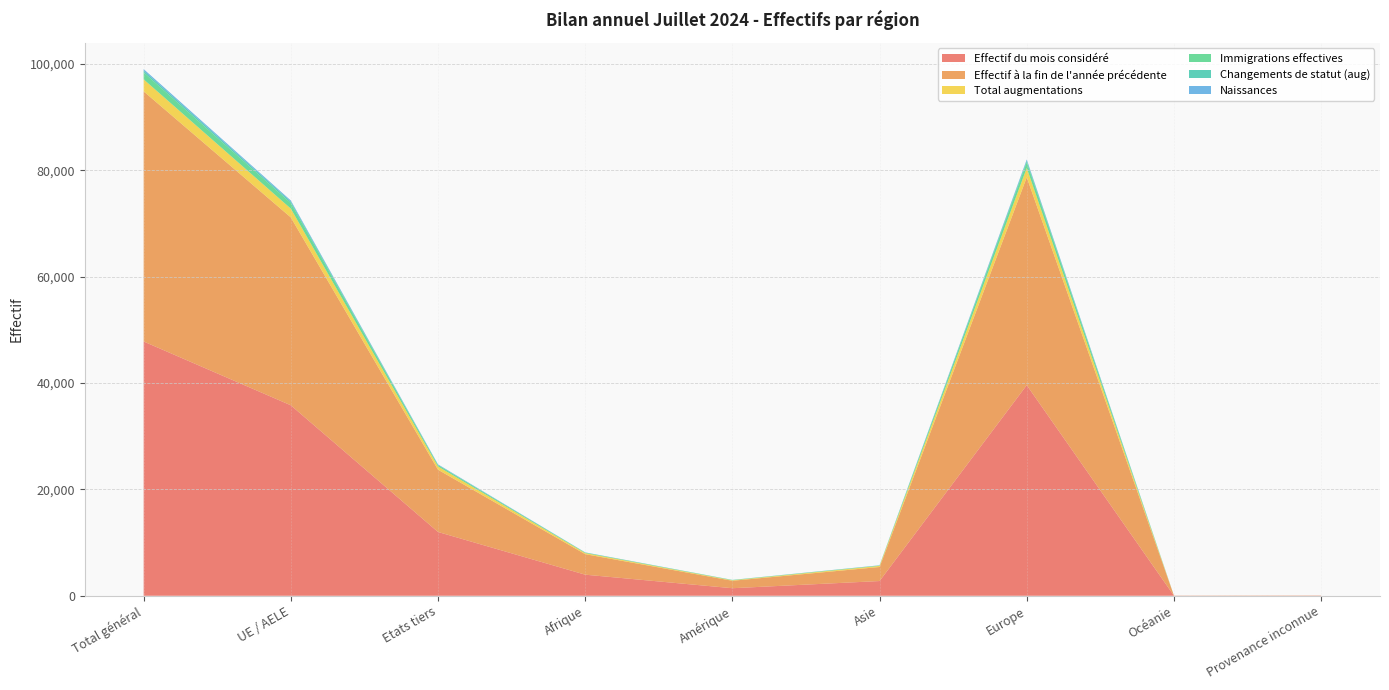

Reading right to left, list all the values displayed in this chart.

Effectif du mois considéré: 32	20	39609	2772	1421	3966	11997	35823	47820
Effectif à la fin de l'année précédente: 31	22	39091	2641	1402	3858	11710	35335	47045
Total augmentations: 1	1	1752	209	85	205	607	1646	2253
Immigrations effectives: 0	1	1082	60	55	88	246	1040	1286
Changements de statut (aug): 0	0	301	27	21	16	71	294	365
Naissances: 0	0	221	26	3	29	79	200	279